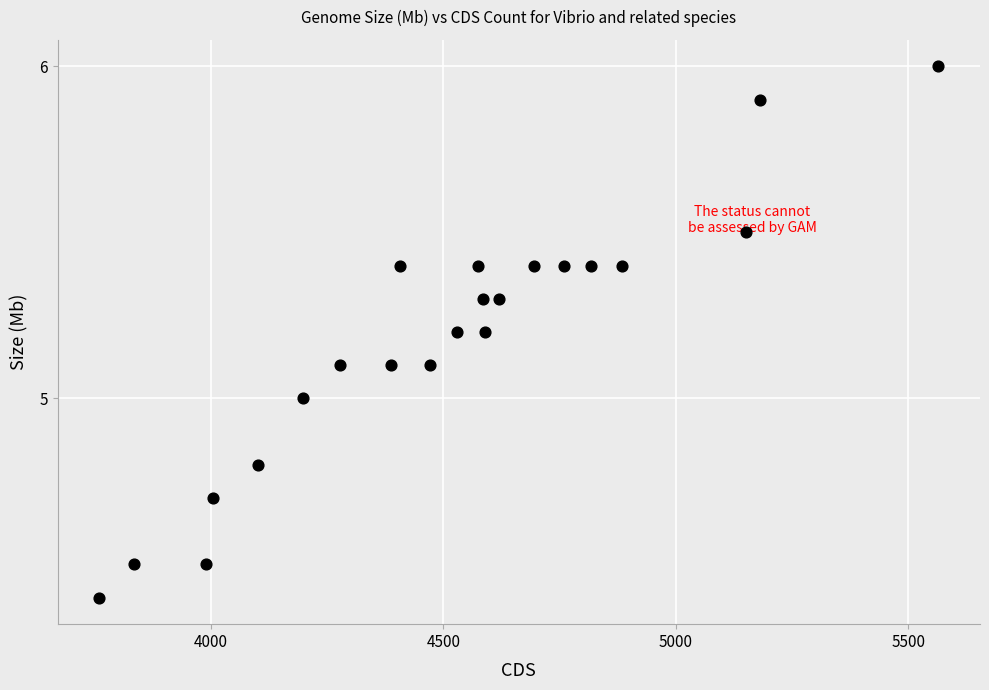

What is the range of X values (max minus min)?

1804.0